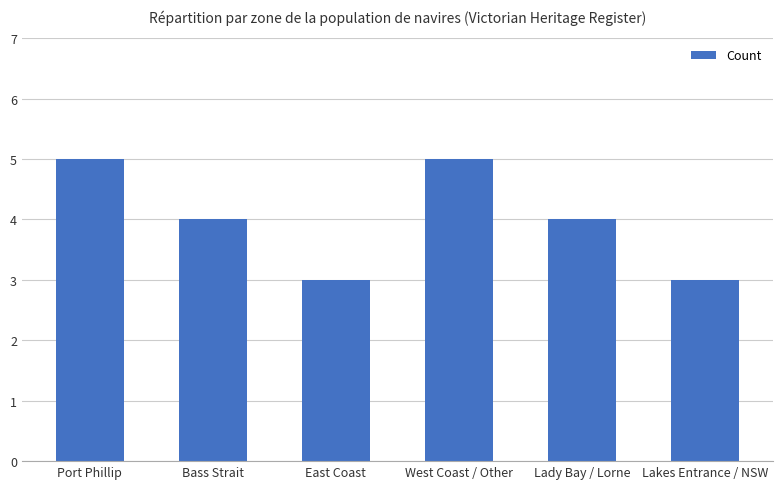

What is the minimum value shown in the chart?

3